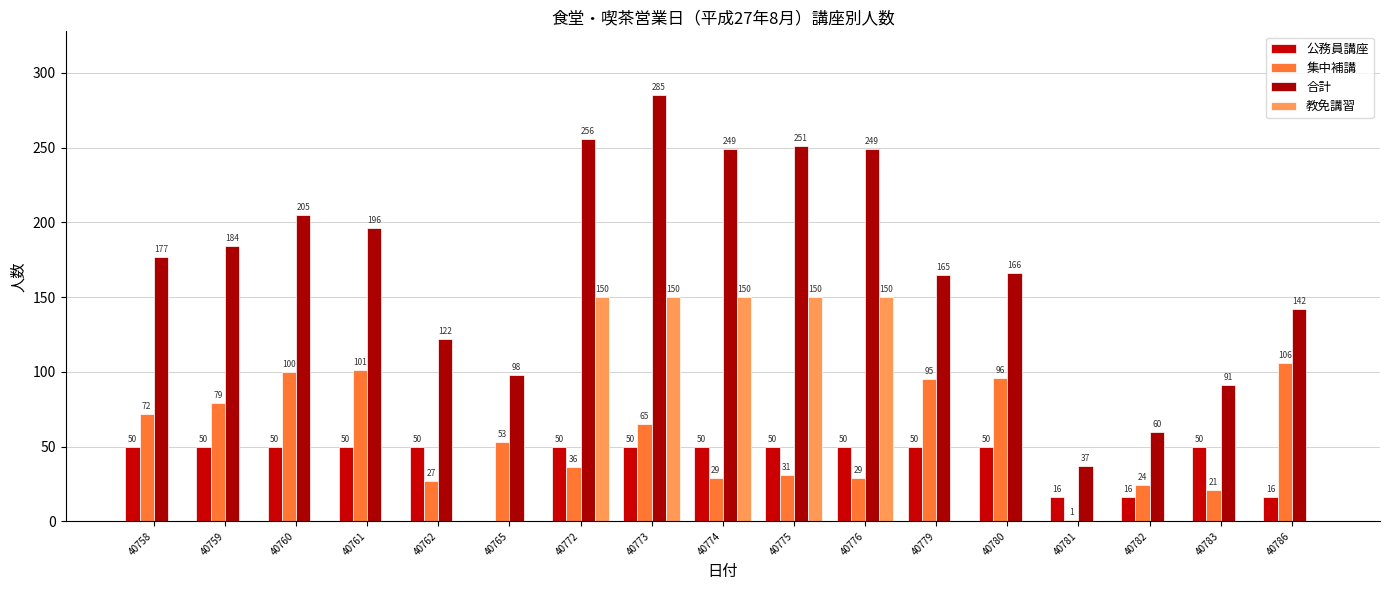

What are all the series names shown in the legend?

公務員講座, 集中補講, 合計, 教免講習